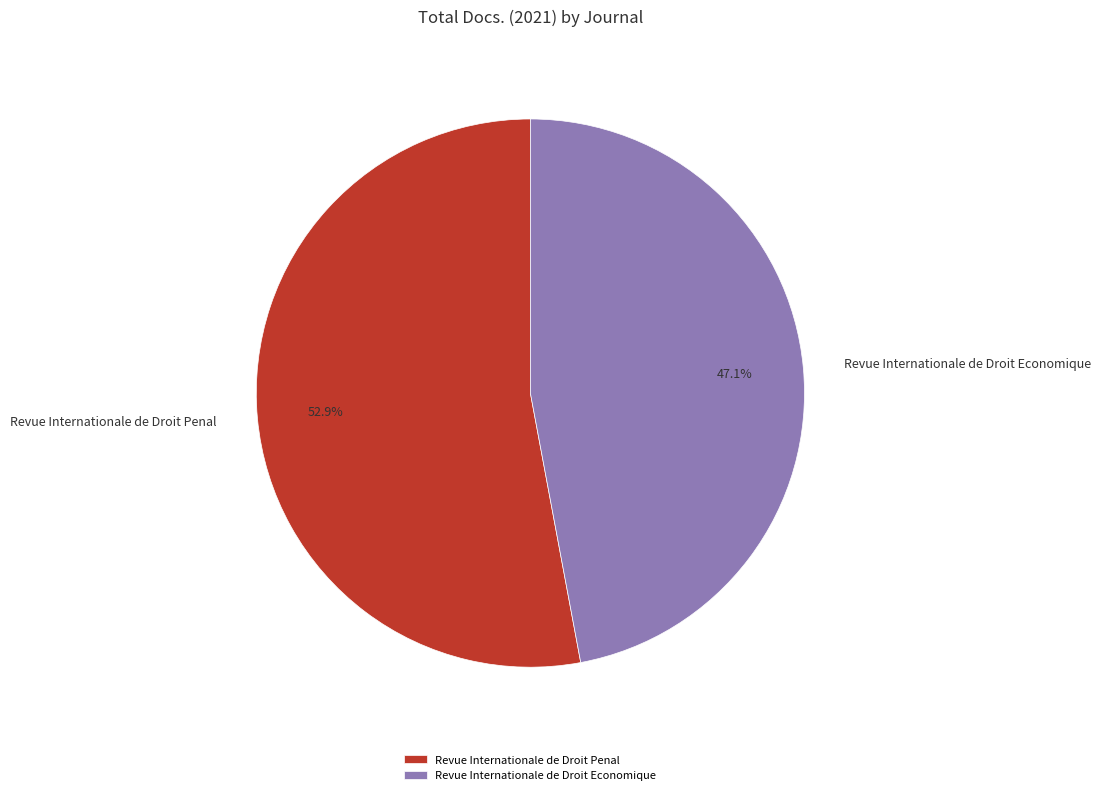

To the nearest percent, what is the difference between the largest and smallest slice percentages?

6%